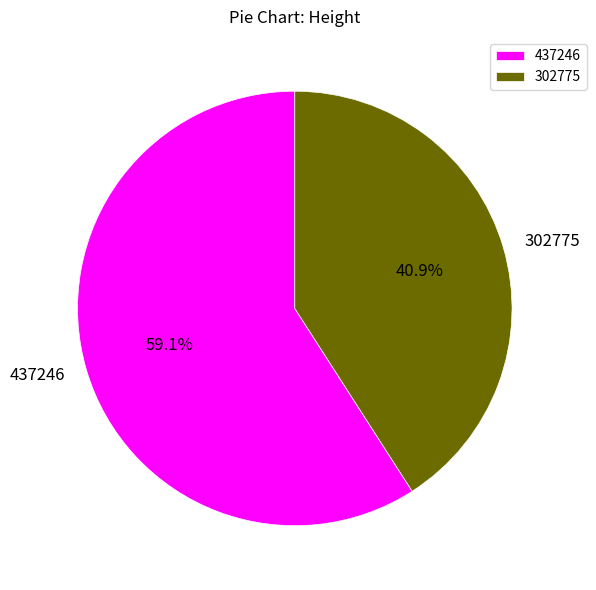

Is it true that 302775 is 41% of the pie?

True